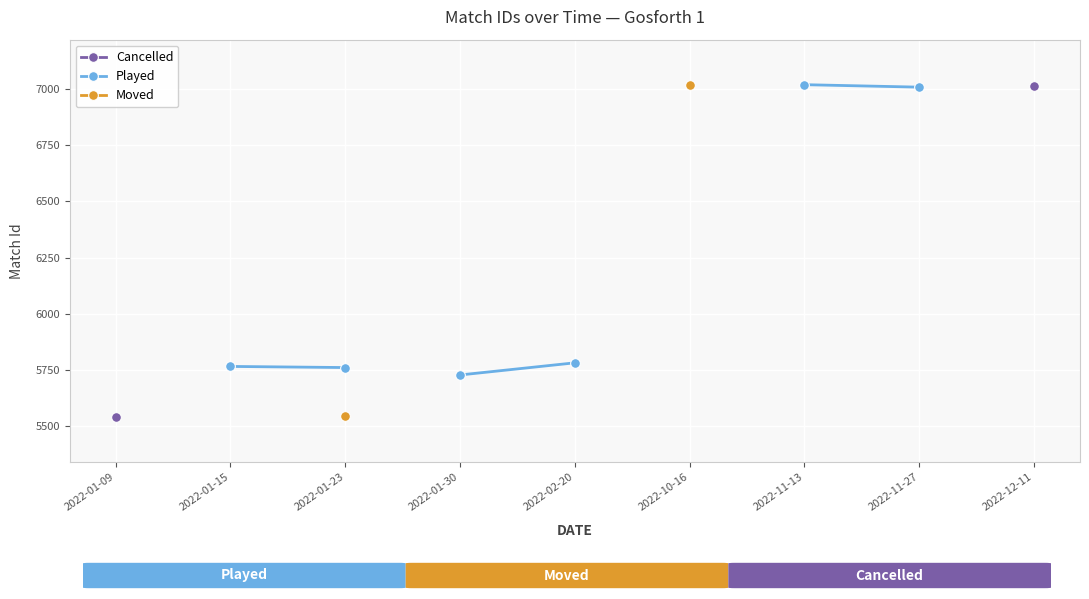

What is the maximum value shown in the chart?

7018